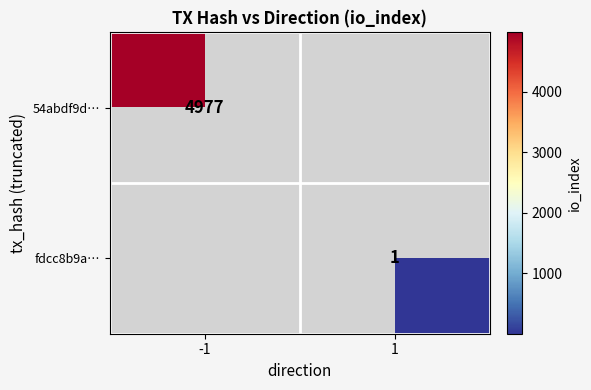

The 54abdf9d… series shows 4977 at -1. True or false?

True